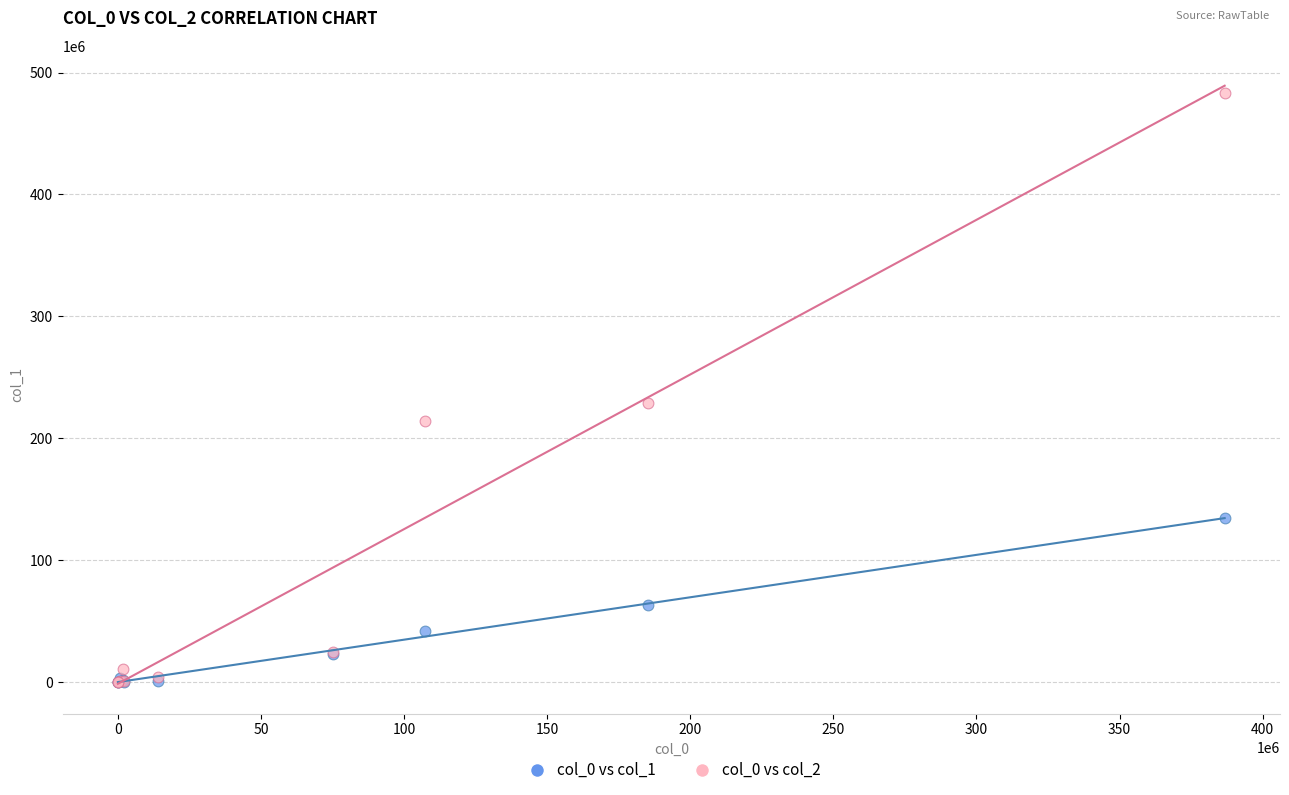

Across all series, what Y value is closest to 241801478?

228548561